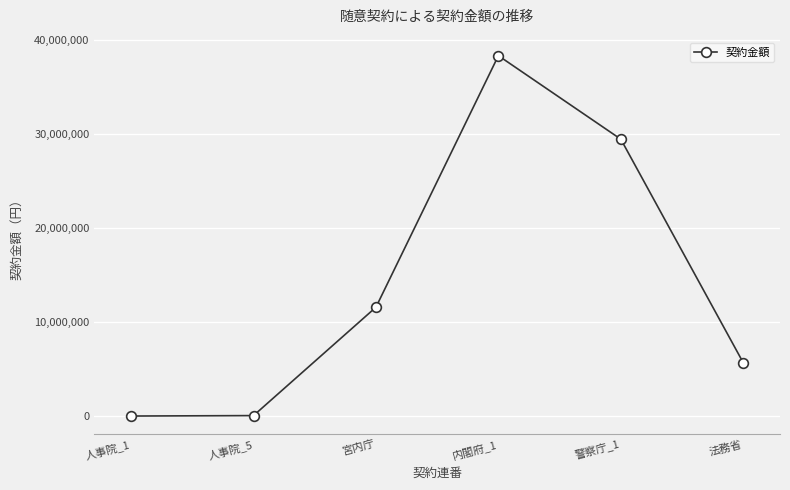

At which category does the chart reach its peak across all series?

内閣府_1